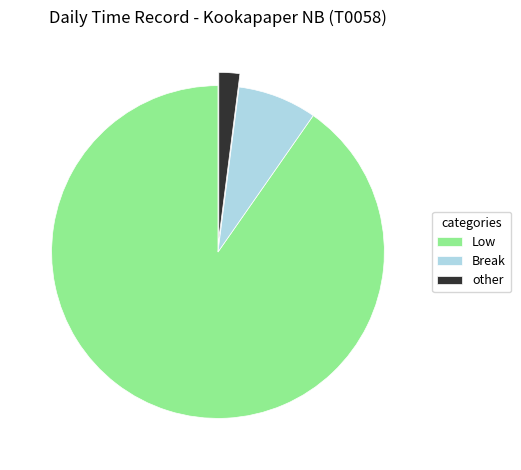

Is there any slice that represents more than half of the pie?

Yes